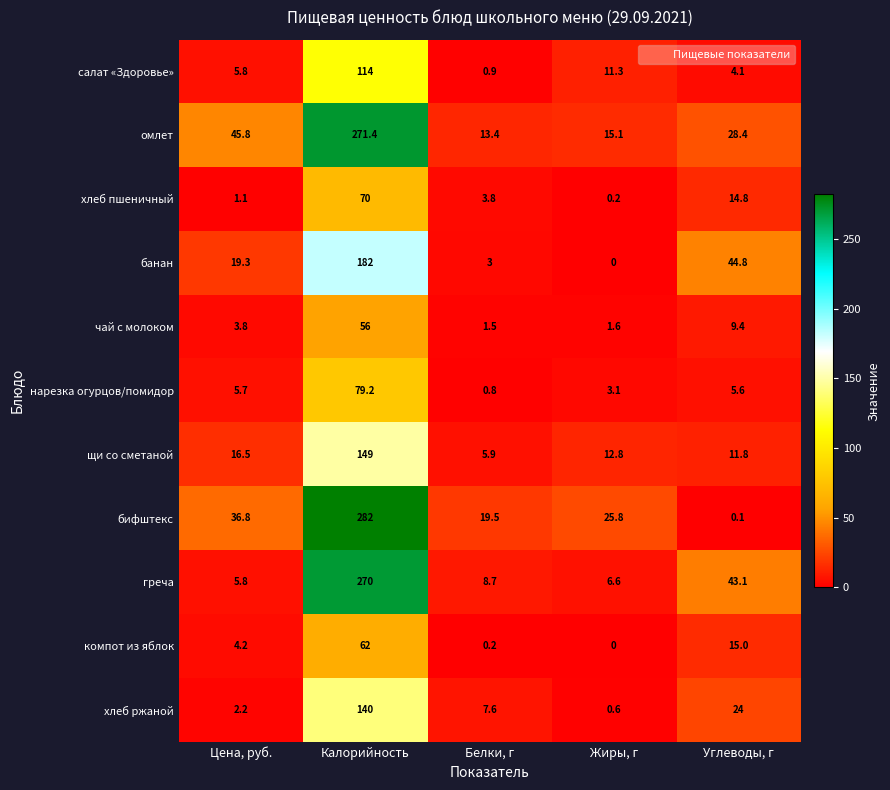

Between Калорийность and Белки, г, which series saw the biggest shift?

бифштекс